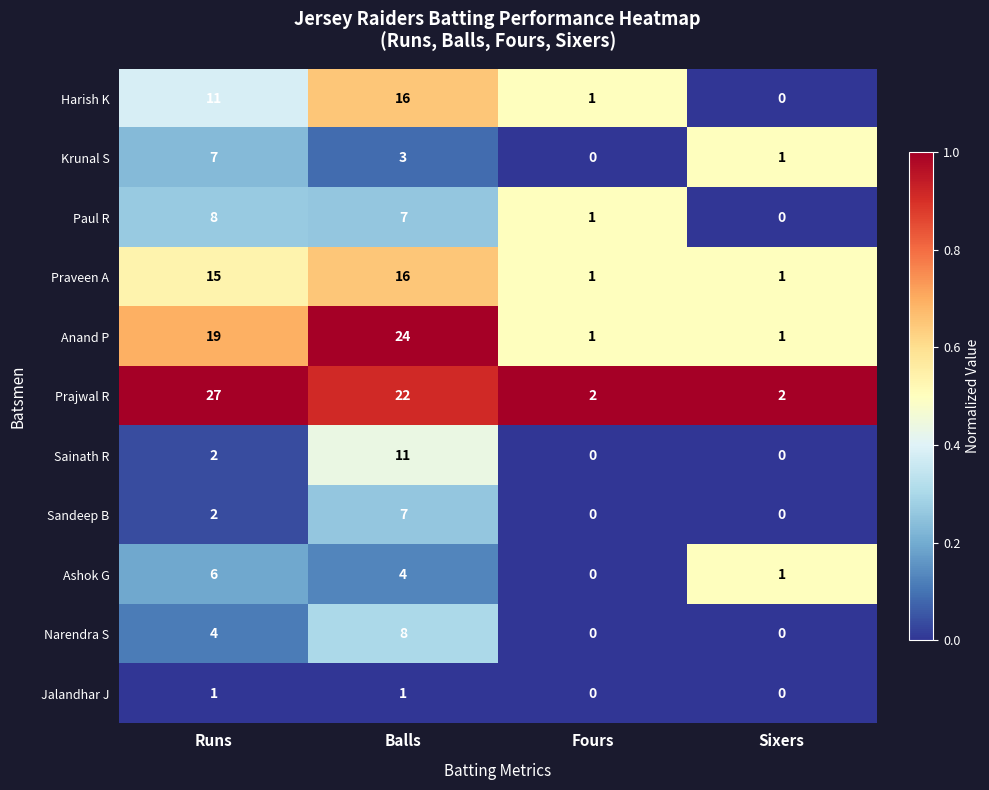

Rank the categories by Ashok G value from highest to lowest.

Runs, Balls, Sixers, Fours